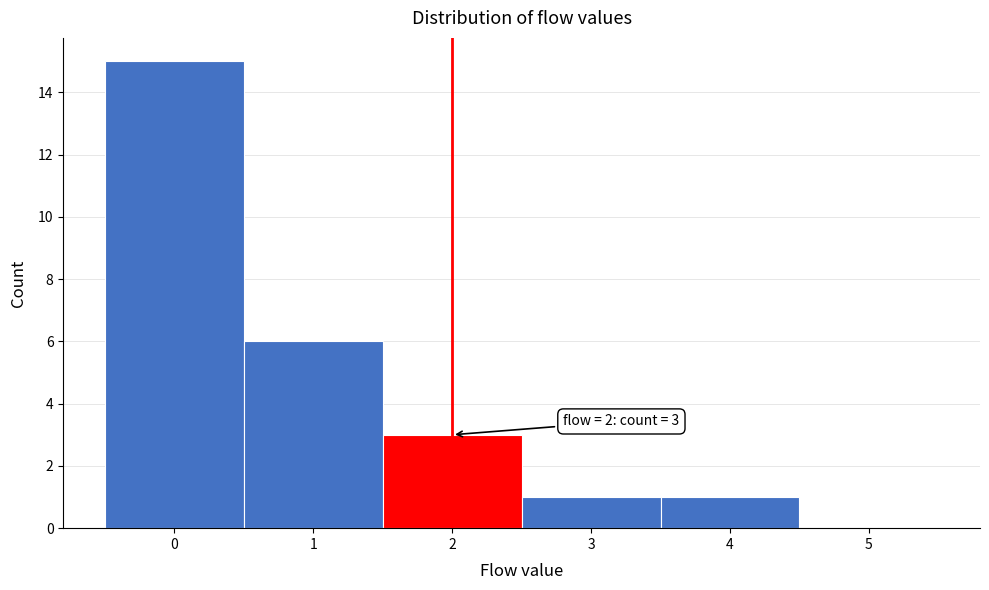

Over which range of the x-axis is the bar tallest?

-0.5 to 0.5